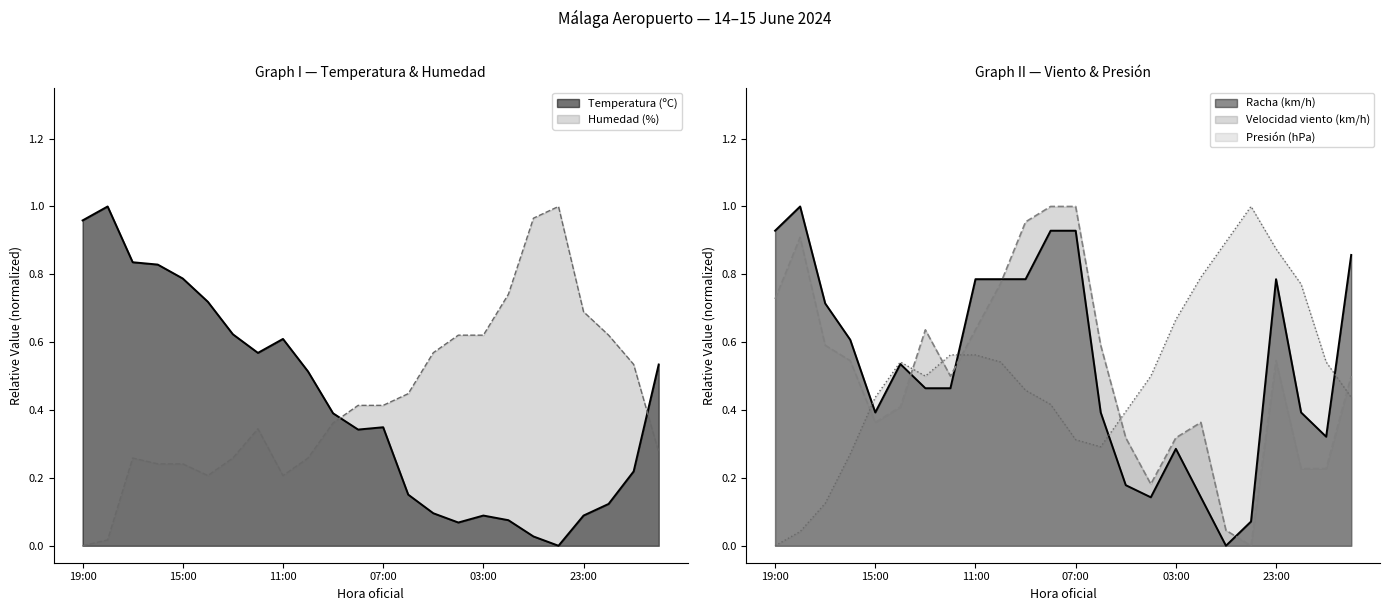

True or false: Racha (km/h) has a value of 0.1 at 00:00.

True